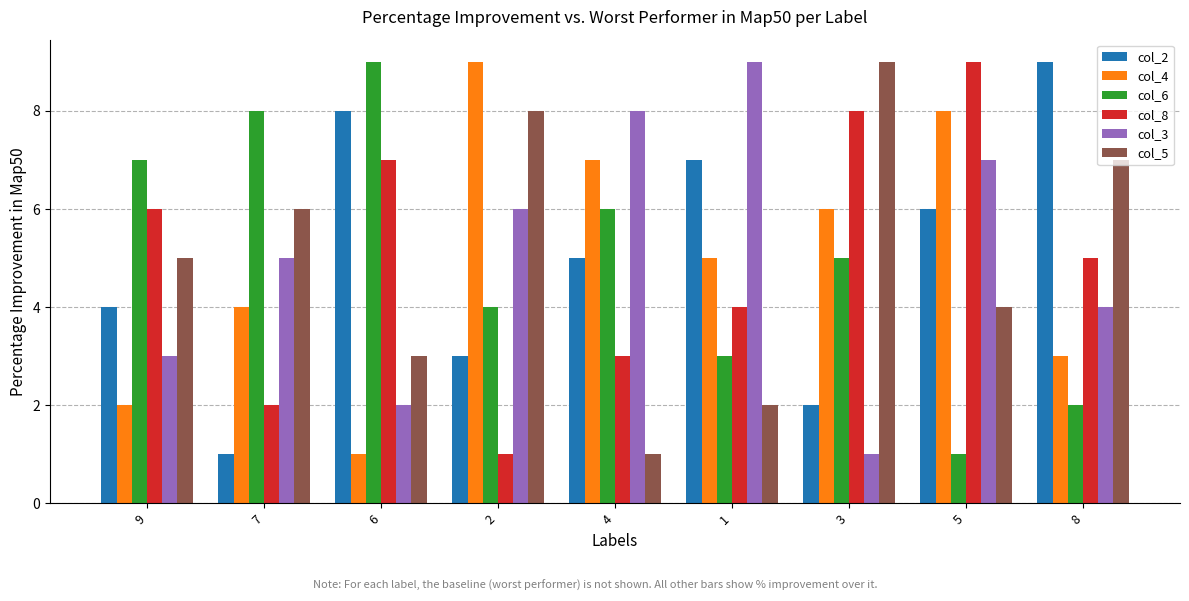

The col_6 series shows 1 at 5. True or false?

True